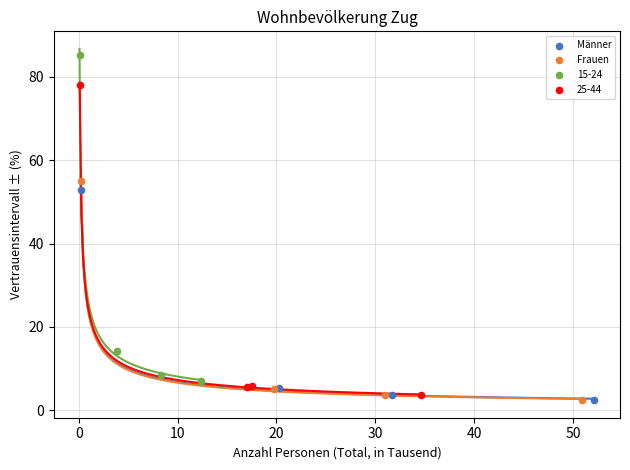

Which series reaches the maximum Y coordinate?

15-24